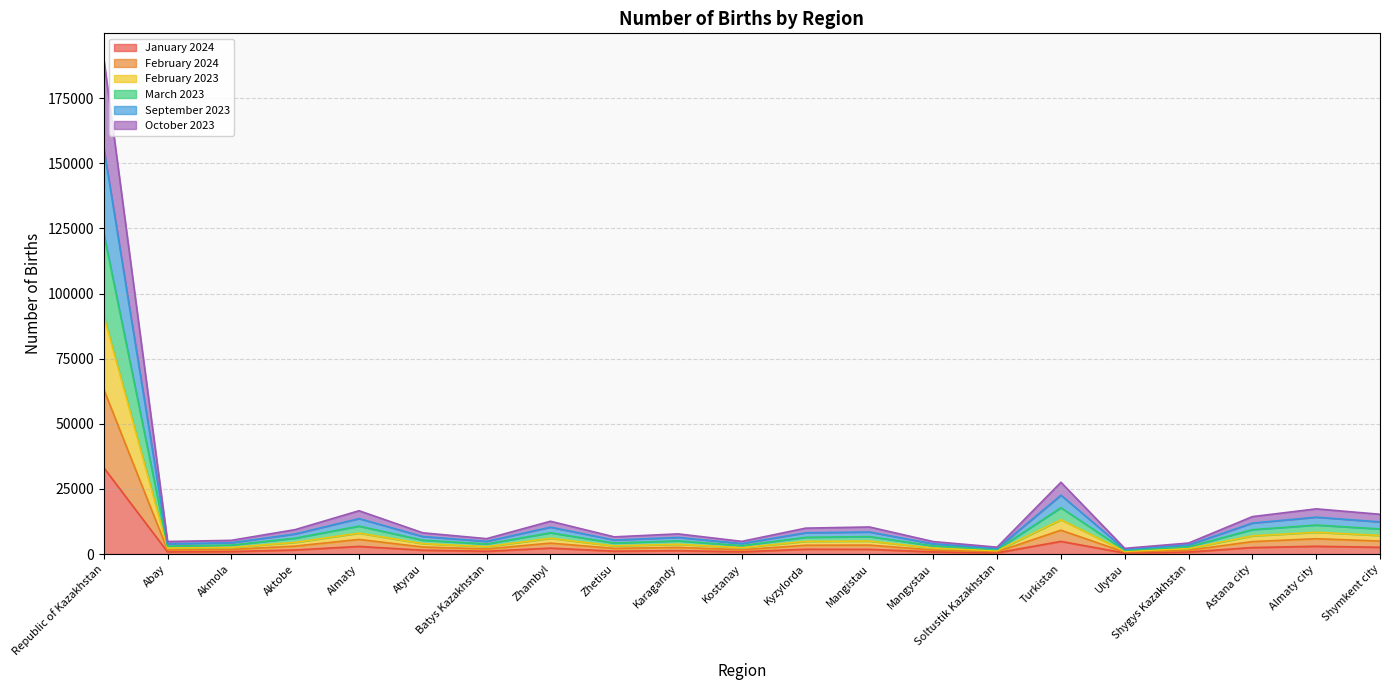

At which category does February 2024 reach its first local valley?

Abay